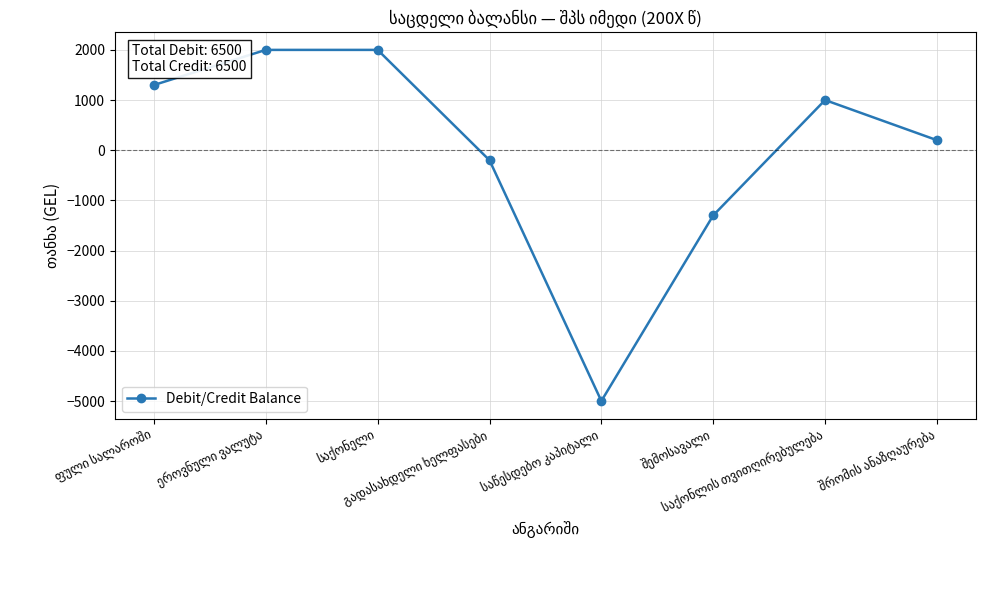

What is the smallest value displayed?

-5000